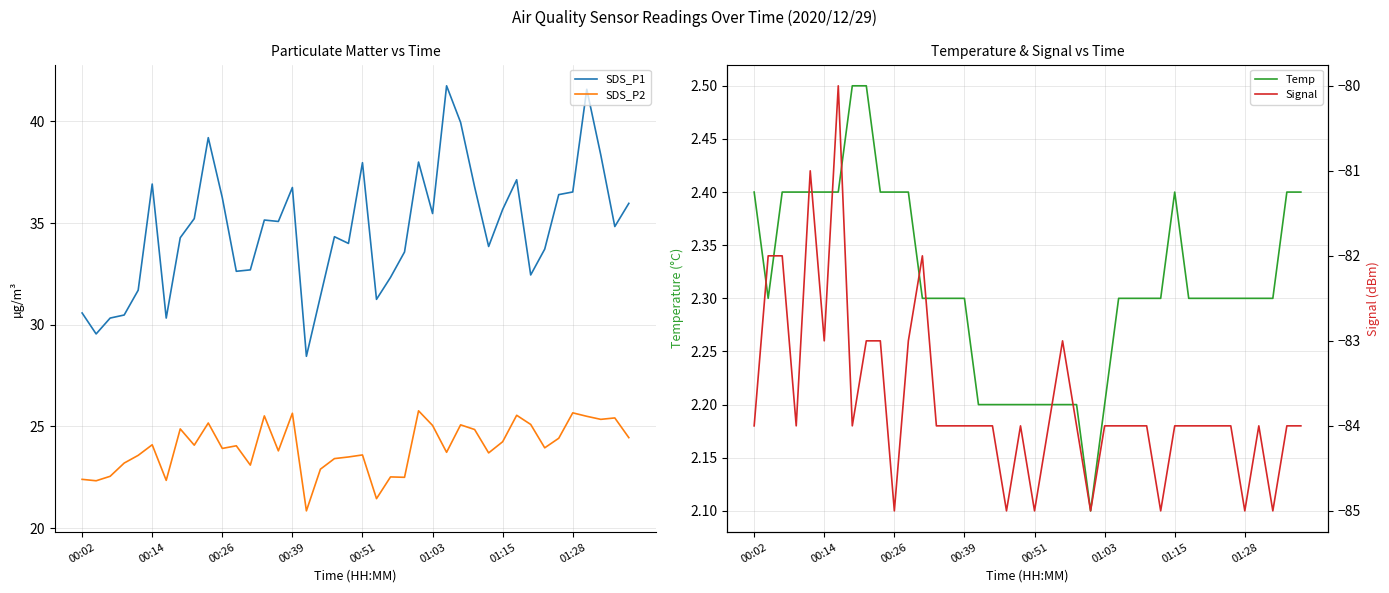

What is the total value across all series at 16?

-32.5